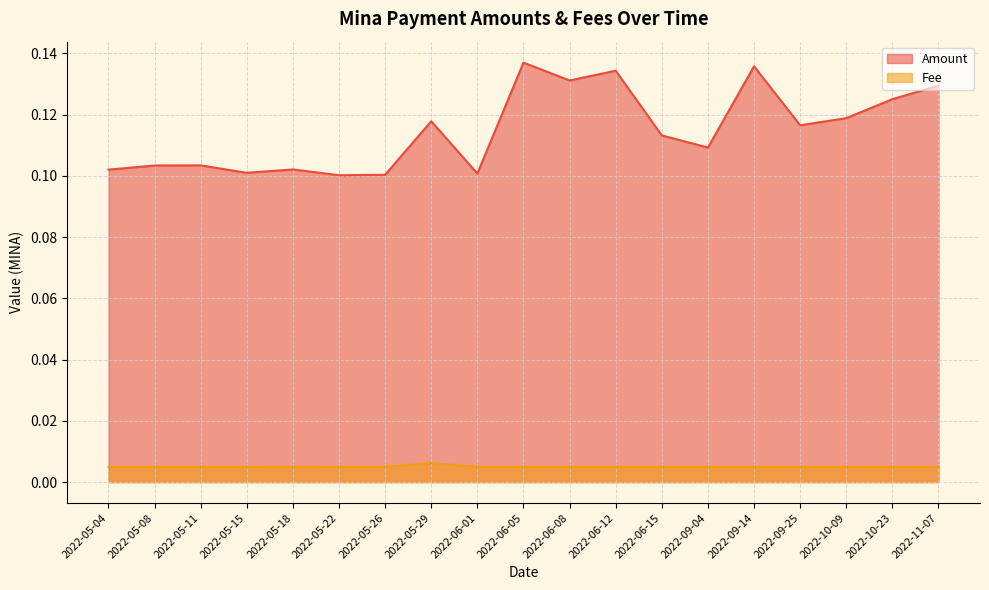

True or false: Fee has more than 1 interior local peaks.

False